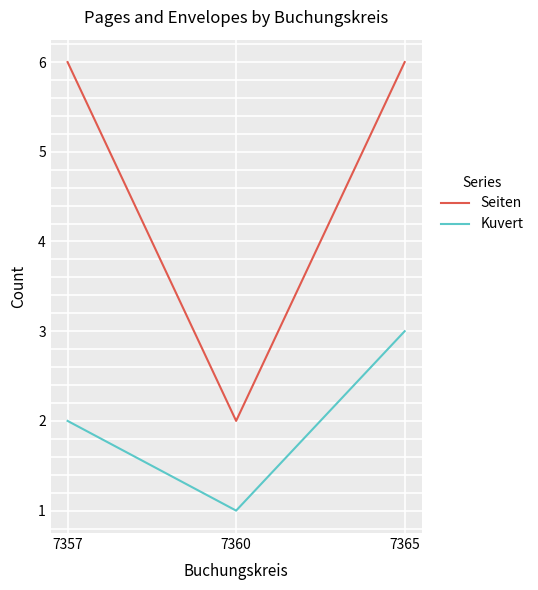

Which category has the lowest value in the Seiten series?

7360